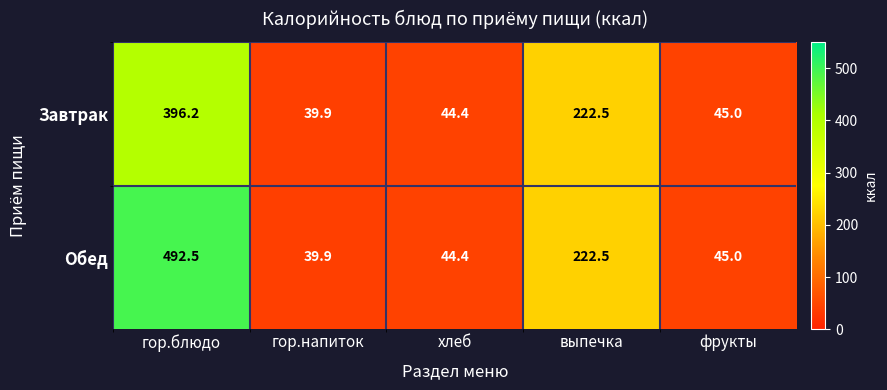

What is the total value across all series at гор.напиток?

79.8